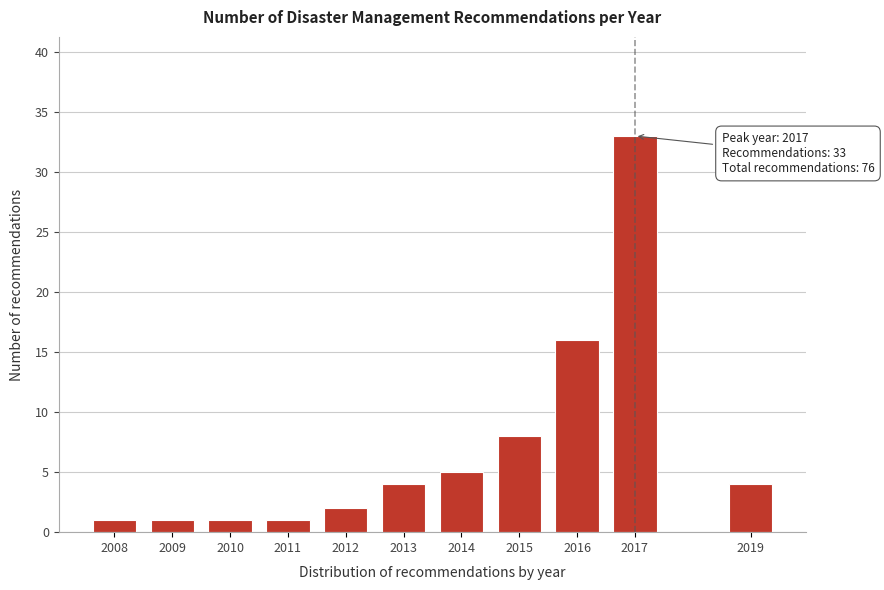

Reading right to left, extract all data points from this chart.

2019=4	2017=33	2016=16	2015=8	2014=5	2013=4	2012=2	2011=1	2010=1	2009=1	2008=1